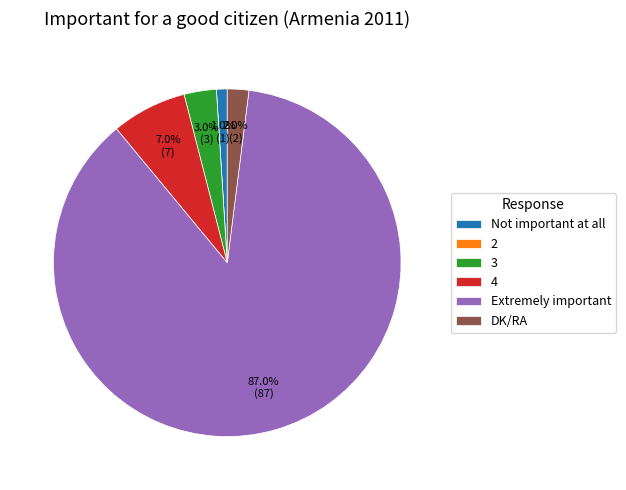

What is the largest slice in the pie chart?

Extremely important